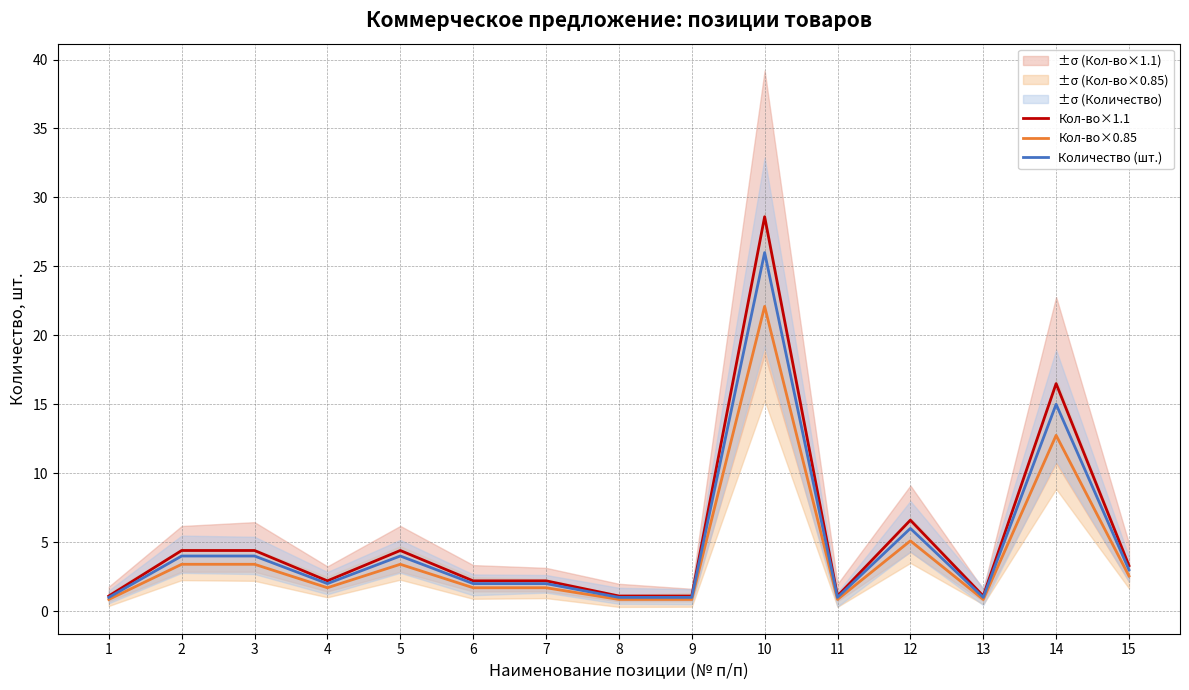

The value of Количество (шт.) at 3 is 2.6. True or false?

False